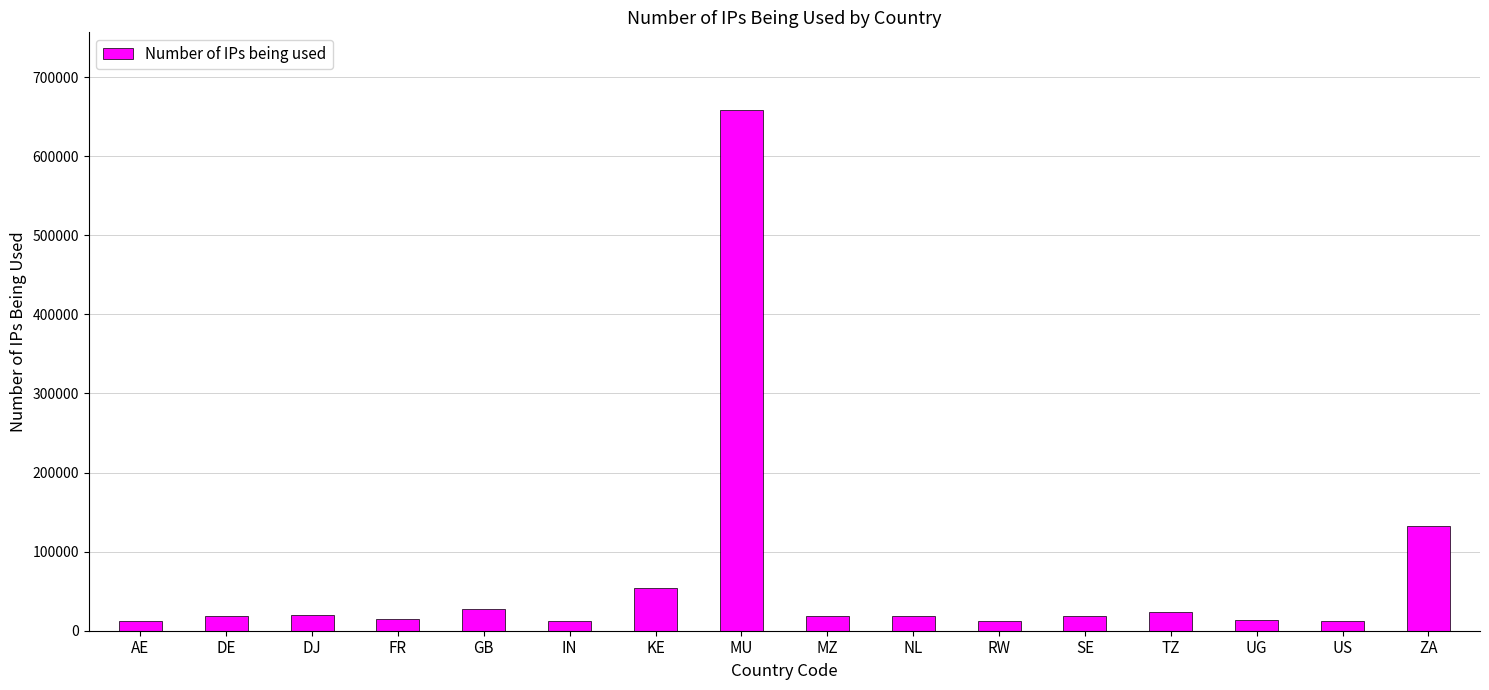

What is the average value?

66624